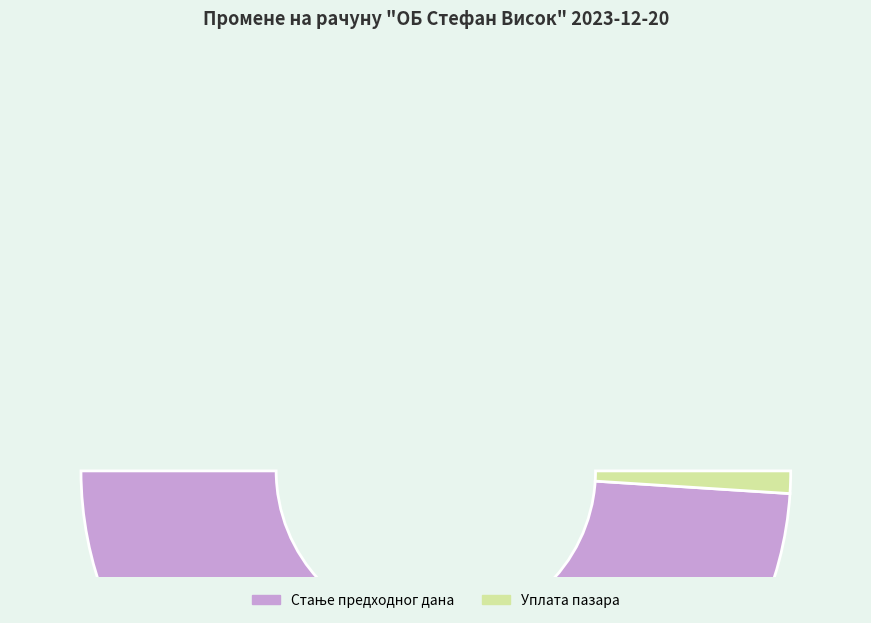

True or false: Стање предходног дана accounts for 99% of the total.

False